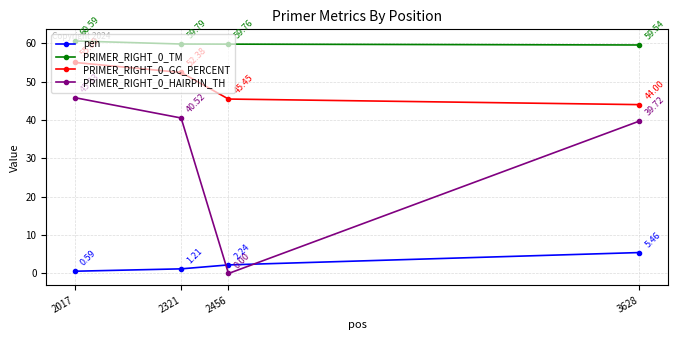

List the labels in order of pen value, smallest first.

2017, 2321, 2456, 3628